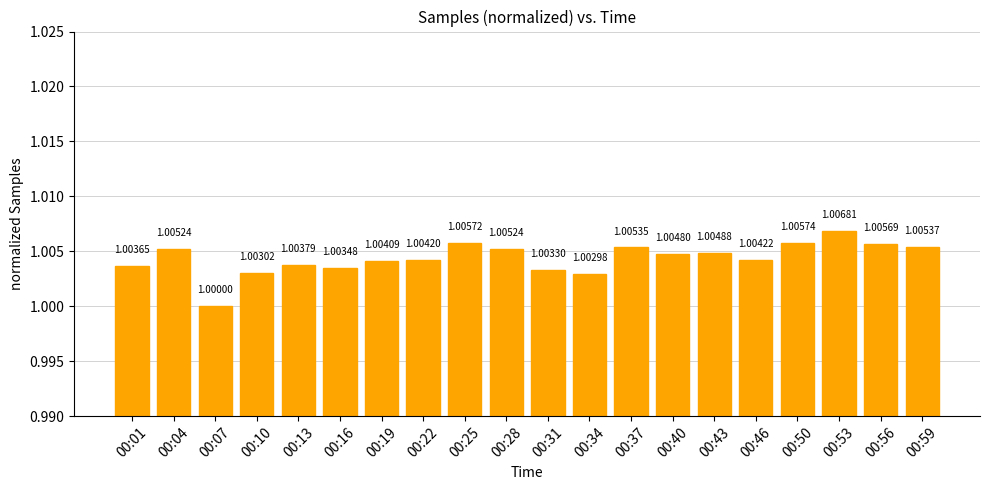

The value at 00:04 is 1.3. True or false?

False